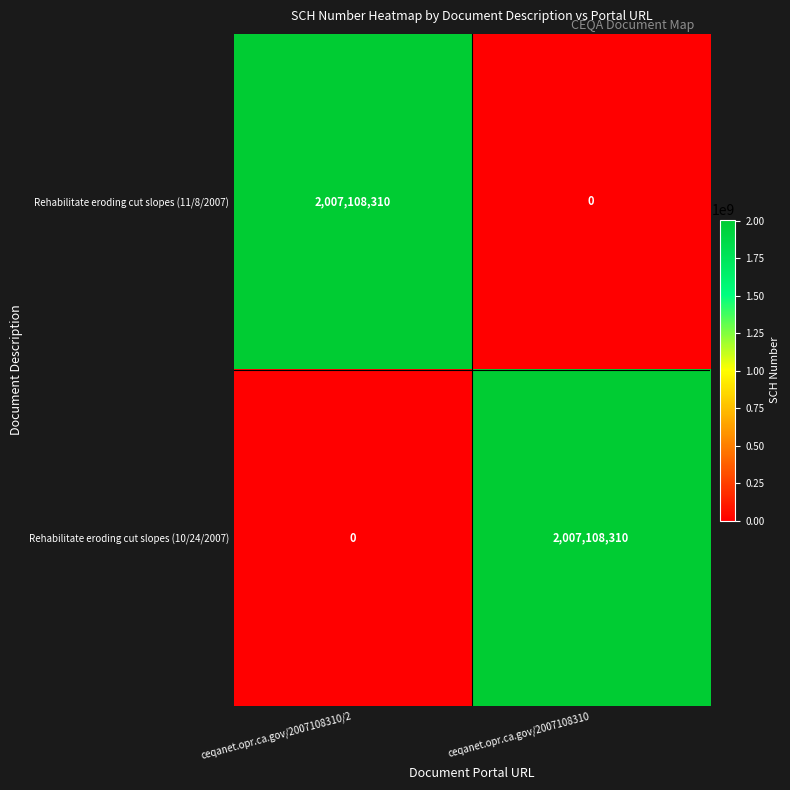

Reading left to right, transcribe all the data shown in this chart.

Rehabilitate eroding cut slopes (11/8/2007): ceqanet.opr.ca.gov/2007108310/2=2007108310	ceqanet.opr.ca.gov/2007108310=0
Rehabilitate eroding cut slopes (10/24/2007): ceqanet.opr.ca.gov/2007108310/2=0	ceqanet.opr.ca.gov/2007108310=2007108310